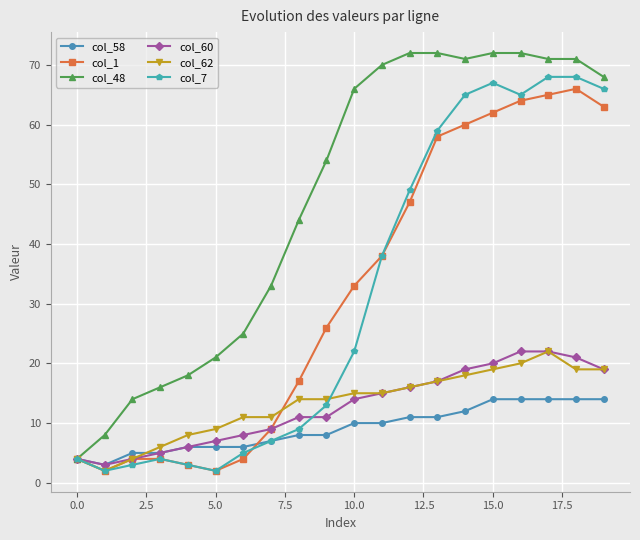

What are all the series names shown in the legend?

col_58, col_1, col_48, col_60, col_62, col_7